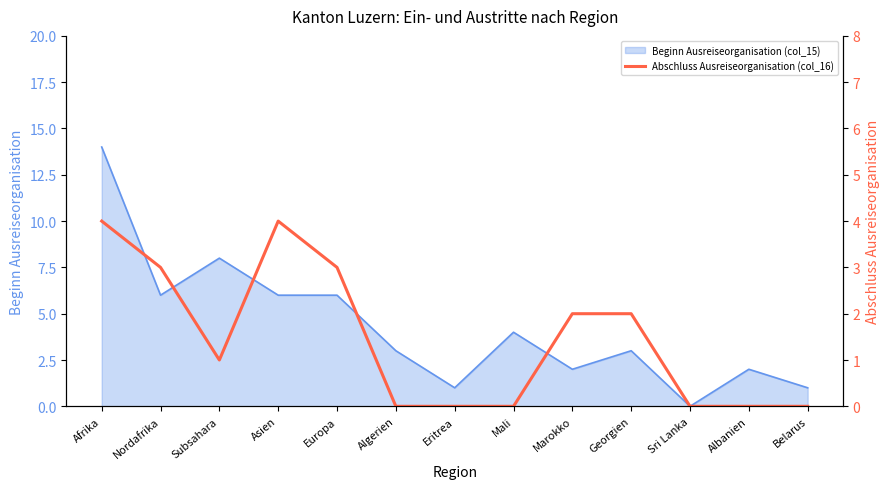

The value of Beginn Ausreiseorganisation (col_15) at Marokko is 2. True or false?

True